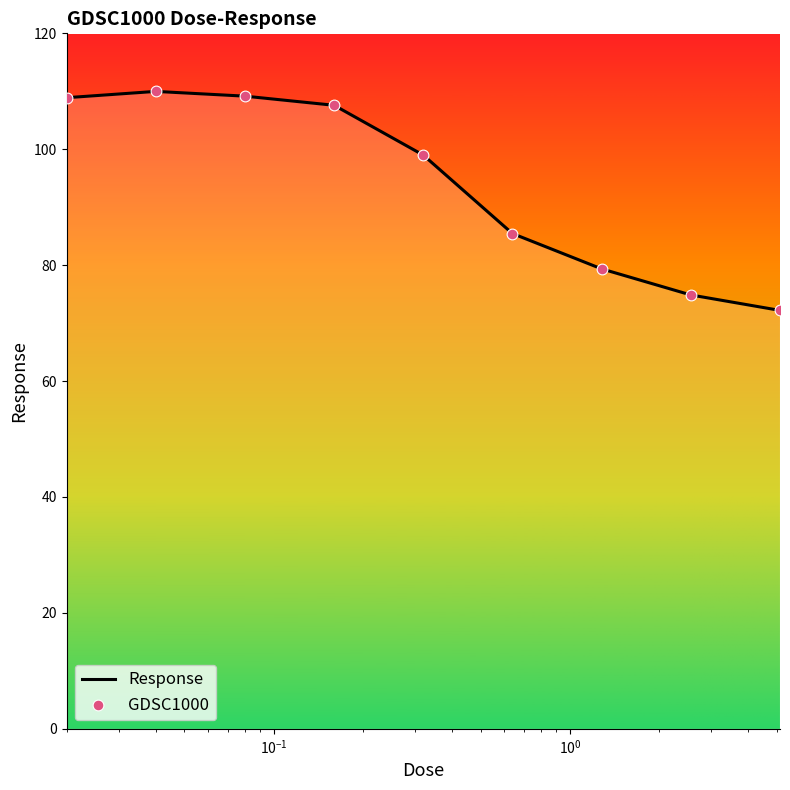

What is the difference between the maximum and minimum values?

37.8